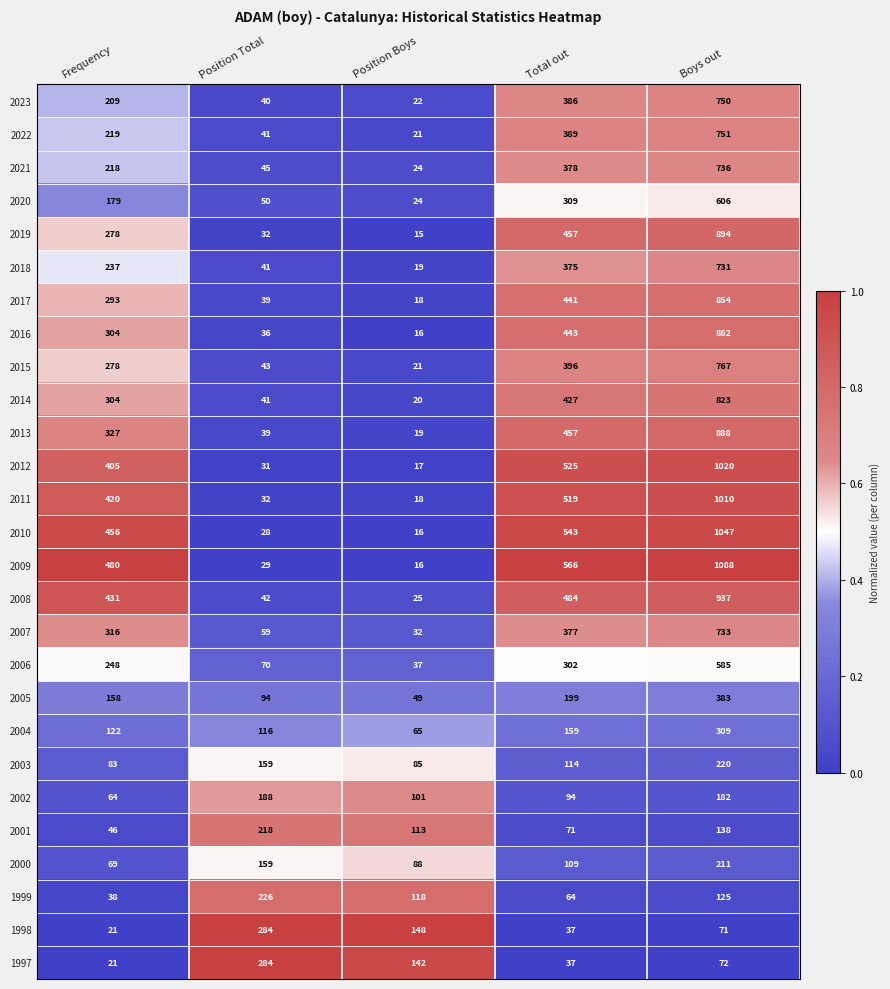

Between Position Total and Total out, which series saw the biggest shift?

2009